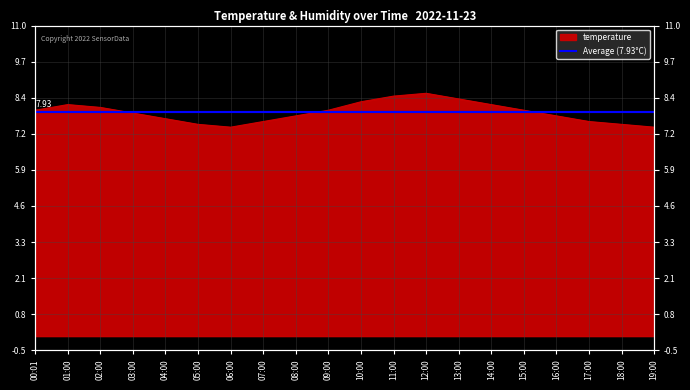

What is the value of the 4th point from the left?

7.9